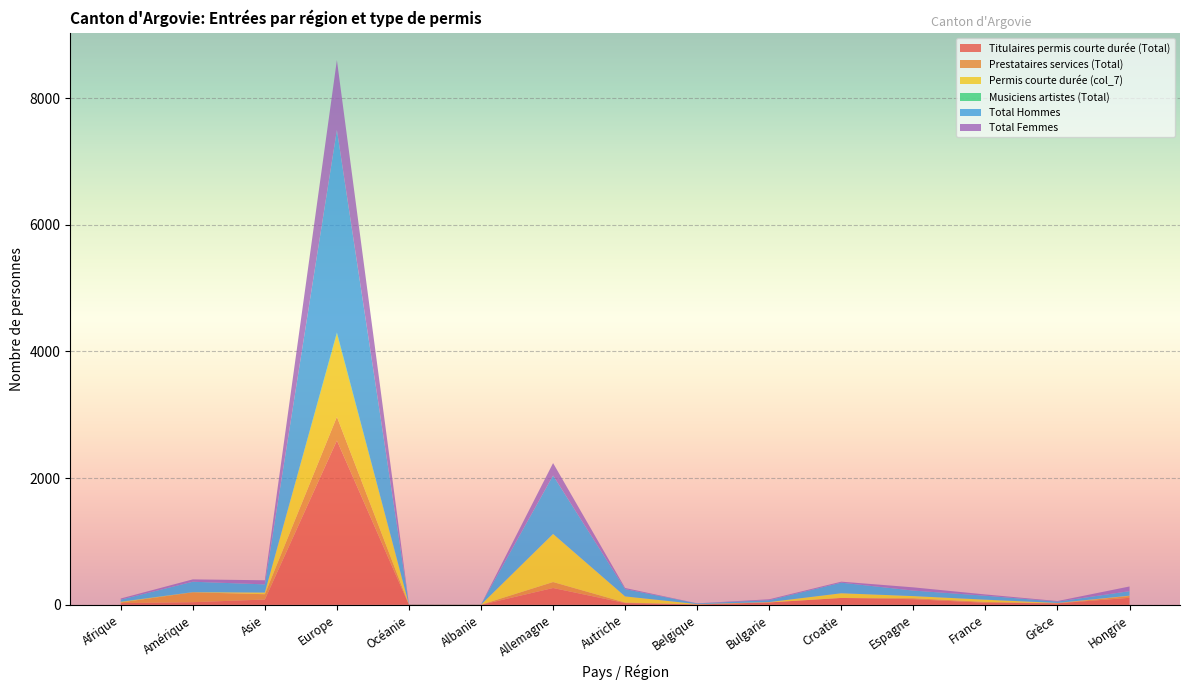

Reading left to right, extract all data points from this chart.

Titulaires permis courte durée (Total): 27	42	84	2594	0	0	266	28	6	38	109	89	33	24	111
Prestataires services (Total): 11	156	84	374	2	2	94	8	2	1	0	15	13	2	29
Permis courte durée (col_7): 8	1	26	1313	2	1	759	97	4	5	74	34	35	4	5
Musiciens artistes (Total): 4	2	0	19	1	0	0	0	0	0	0	0	1	0	0
Total Hommes: 32	164	129	3196	1	2	923	115	10	30	167	87	62	21	71
Total Femmes: 18	37	65	1104	4	1	196	18	2	14	16	51	20	9	74